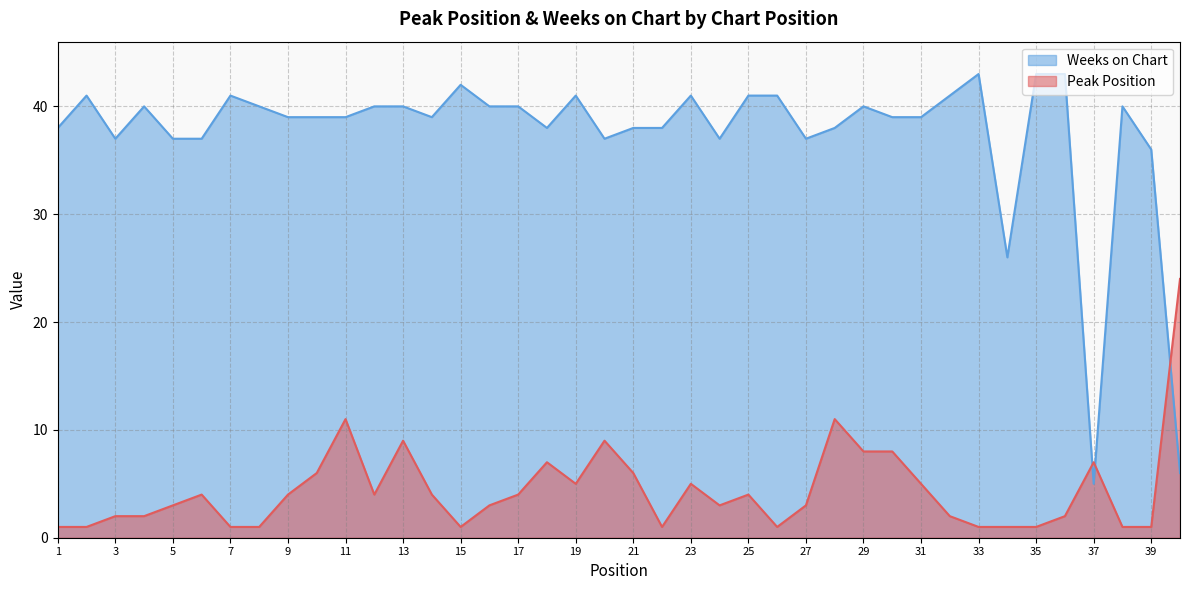

Reading left to right, list all the values displayed in this chart.

Peak Position: 1	1	2	2	3	4	1	1	4	6	11	4	9	4	1	3	4	7	5	9	6	1	5	3	4	1	3	11	8	8	5	2	1	1	1	2	7	1	1	24
Weeks on Chart: 38	41	37	40	37	37	41	40	39	39	39	40	40	39	42	40	40	38	41	37	38	38	41	37	41	41	37	38	40	39	39	41	43	26	43	43	5	40	36	6